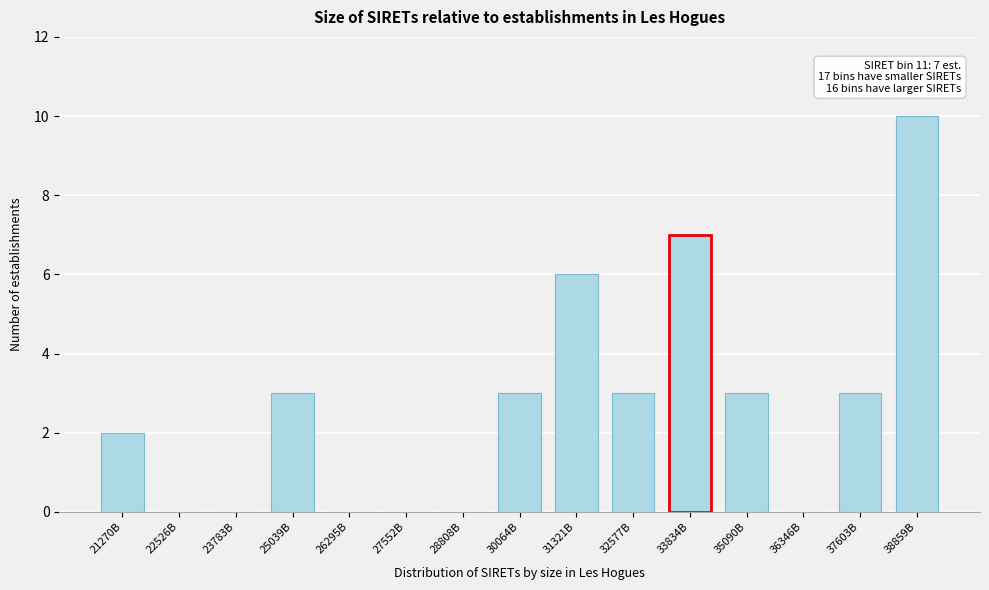

Reading left to right, list all the values displayed in this chart.

21270B=2	22526B=0	23783B=0	25039B=3	26295B=0	27552B=0	28808B=0	30064B=3	31321B=6	32577B=3	33834B=7	35090B=3	36346B=0	37603B=3	38859B=10